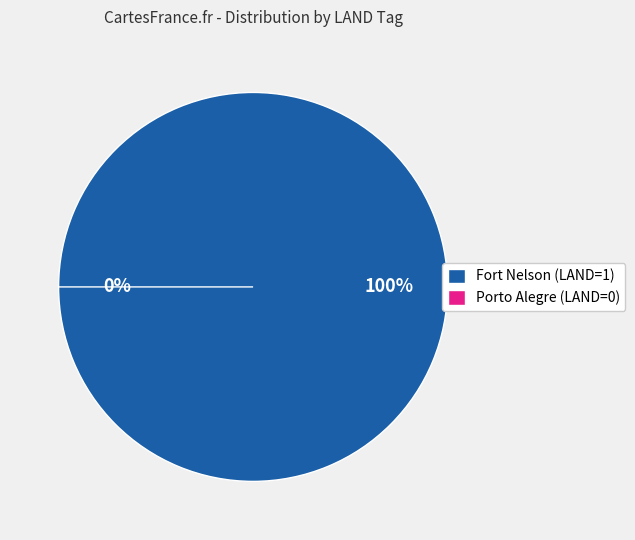

How many segments does this pie chart have?

2